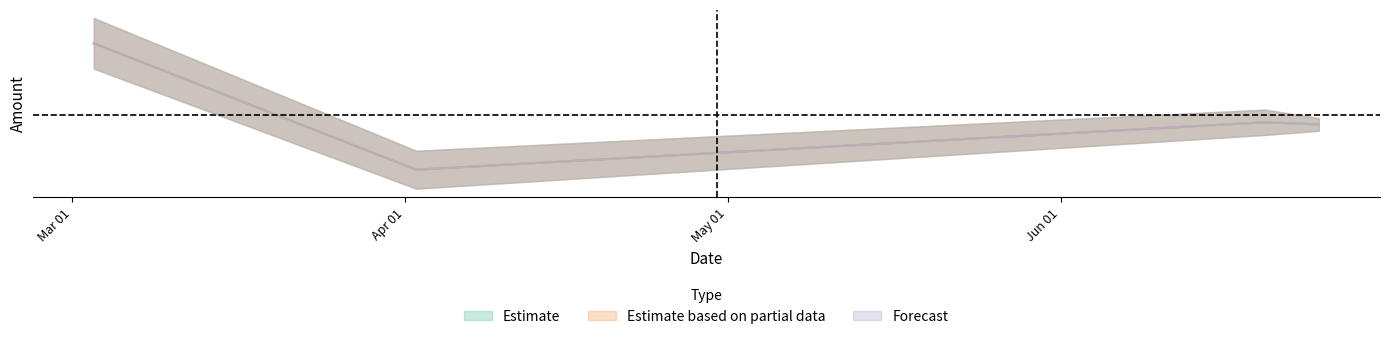

What is the difference between the maximum and second lowest values in the Estimate based on partial data series?

0.1